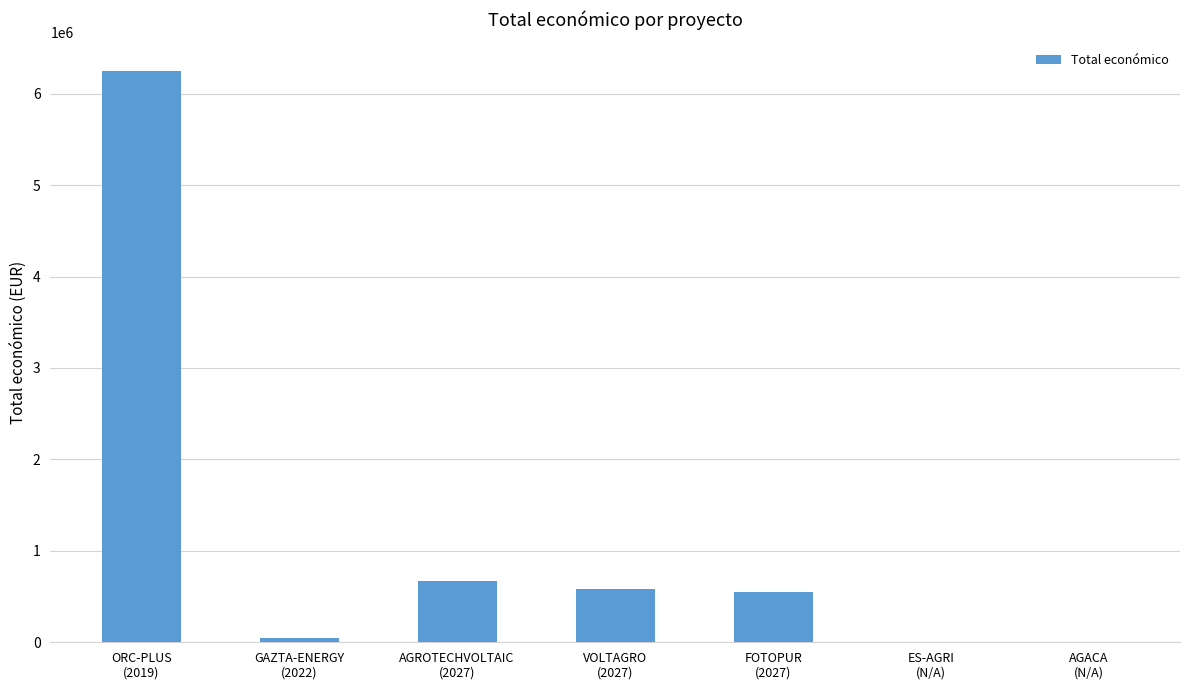

What is the sum of all values?

8112806